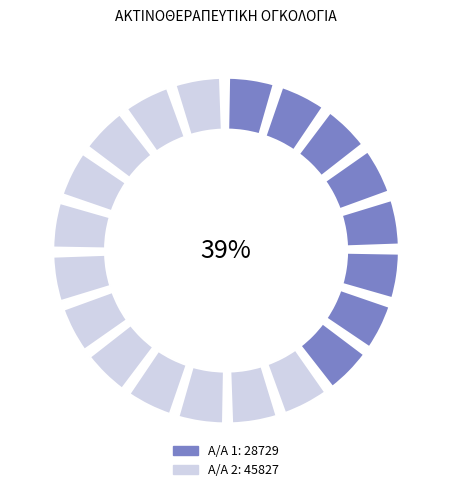

True or false: 1 accounts for 48% of the total.

False